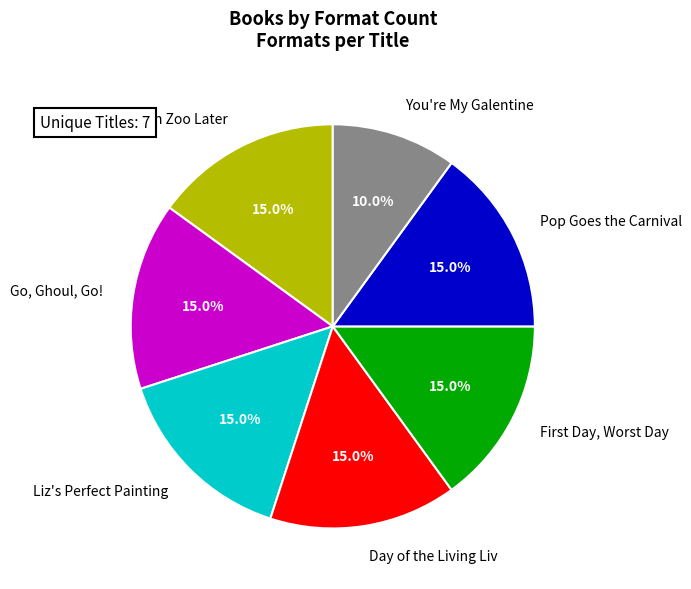

What percentage is the Go, Ghoul, Go! slice, to the nearest percent?

15%